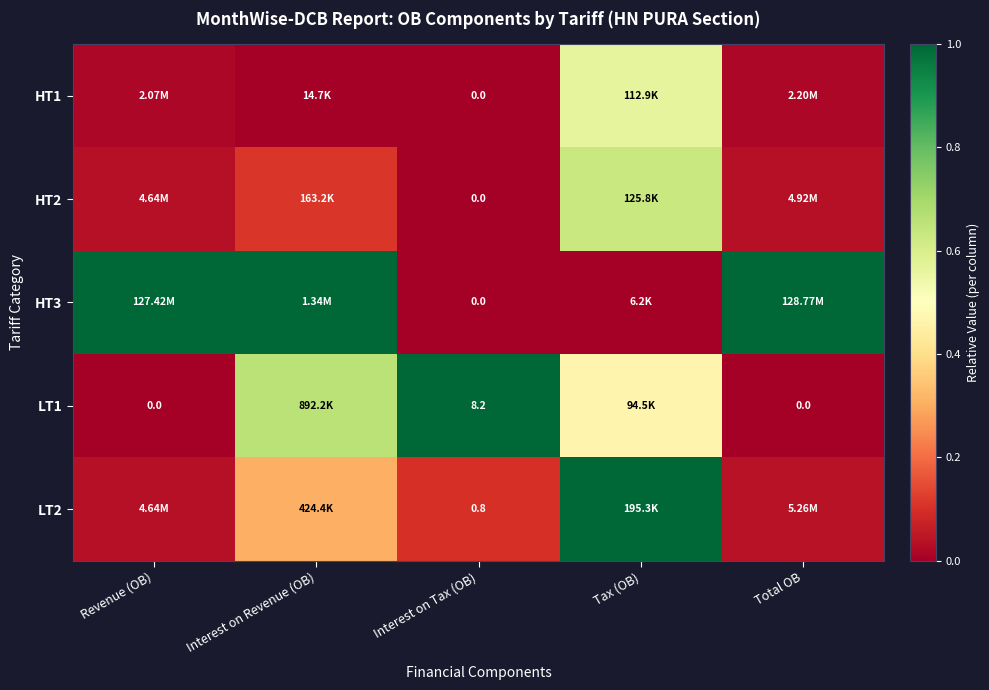

Which has a higher value, Revenue (OB) or Interest on Revenue (OB)?

Revenue (OB)